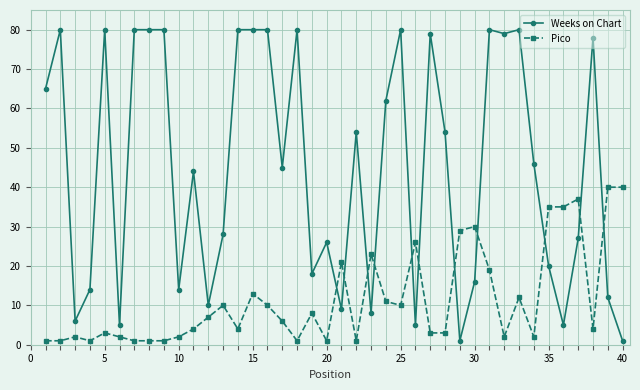

What is the minimum value shown in the chart?

1